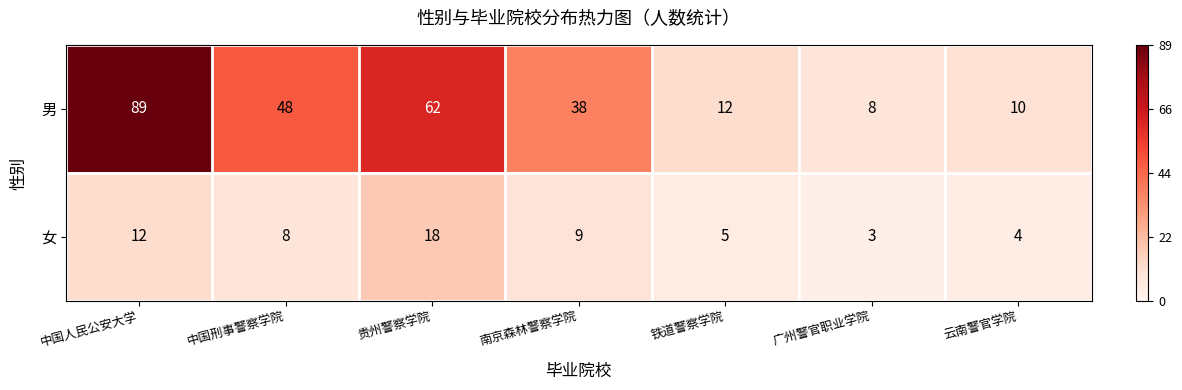

The 男 series shows 12 at 铁道警察学院. True or false?

True